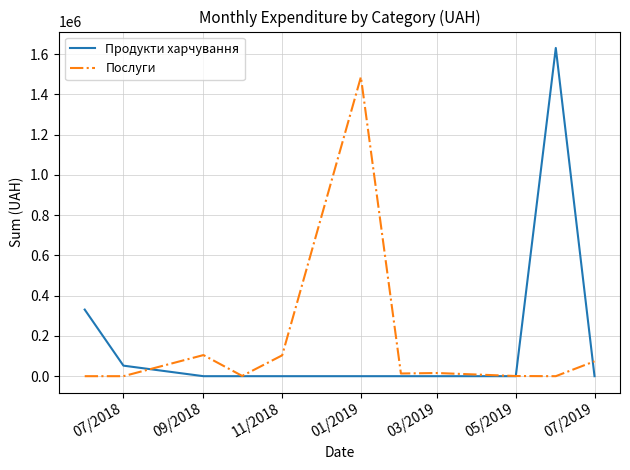

List the series in order of their peak value, lowest first.

Послуги, Продукти харчування